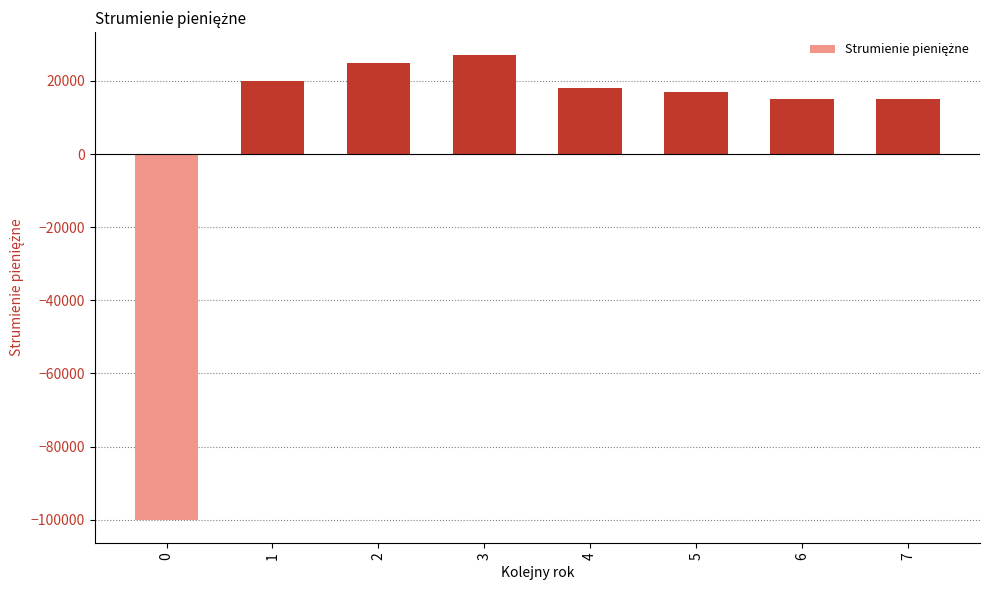

Reading left to right, what are all the values shown in this chart?

-100000	20000	25000	27000	18000	17000	15000	15000